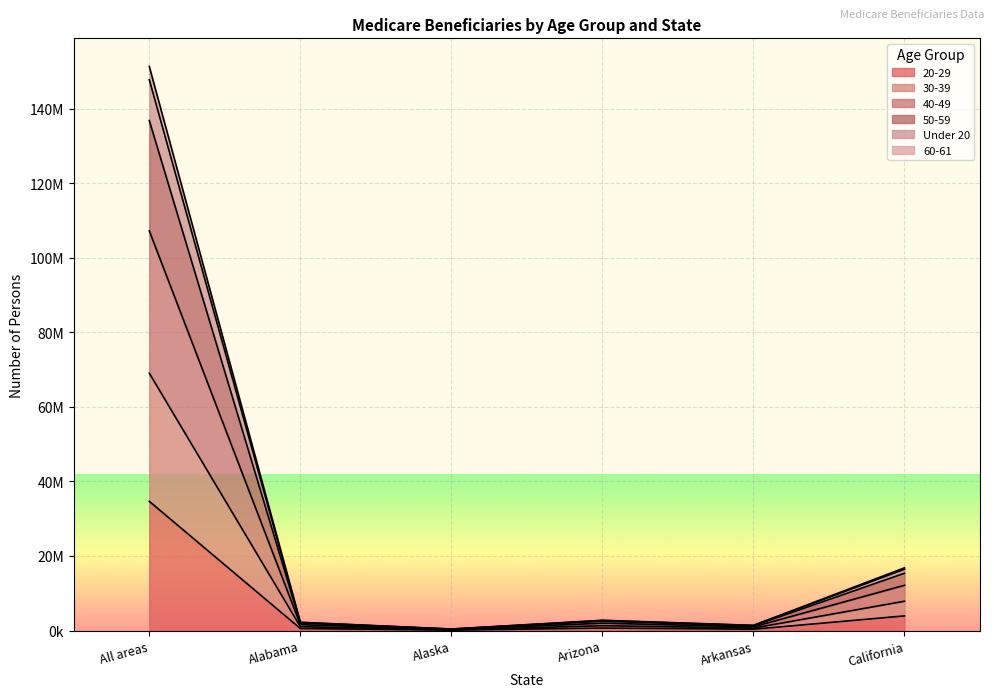

How many lines are shown in the chart?

6